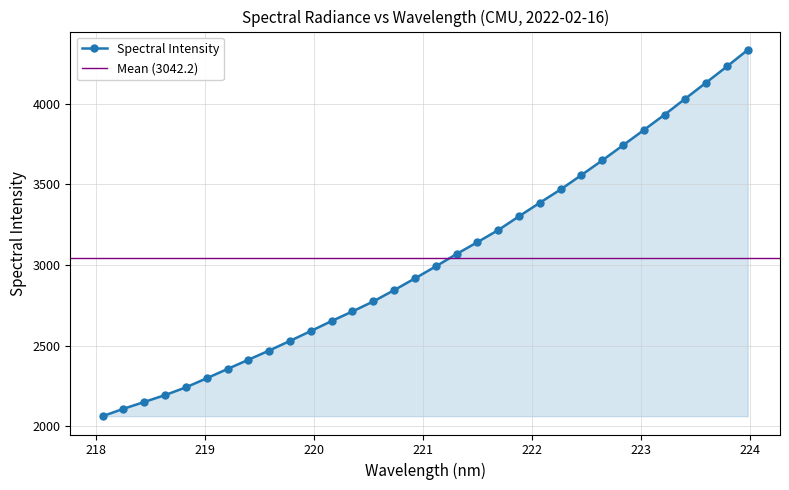

What is the ratio of the value at 218.6332 to the value at 218.442?

1.0